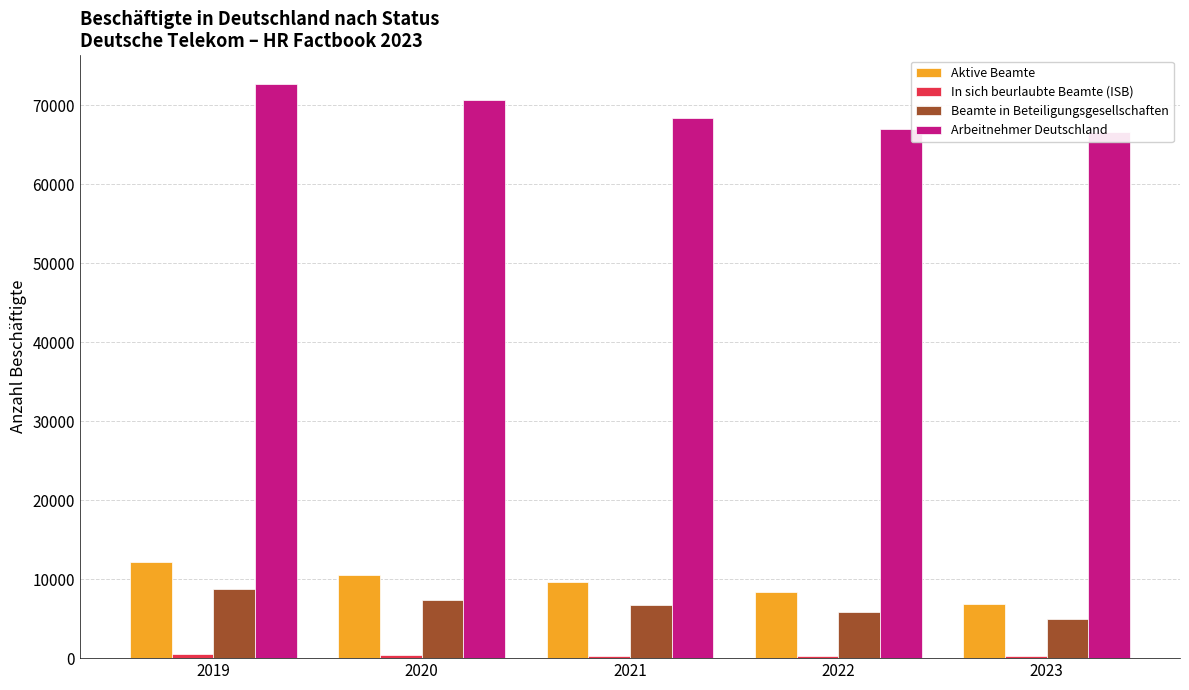

Between 2020 and 2021, which series saw the biggest shift?

Arbeitnehmer Deutschland